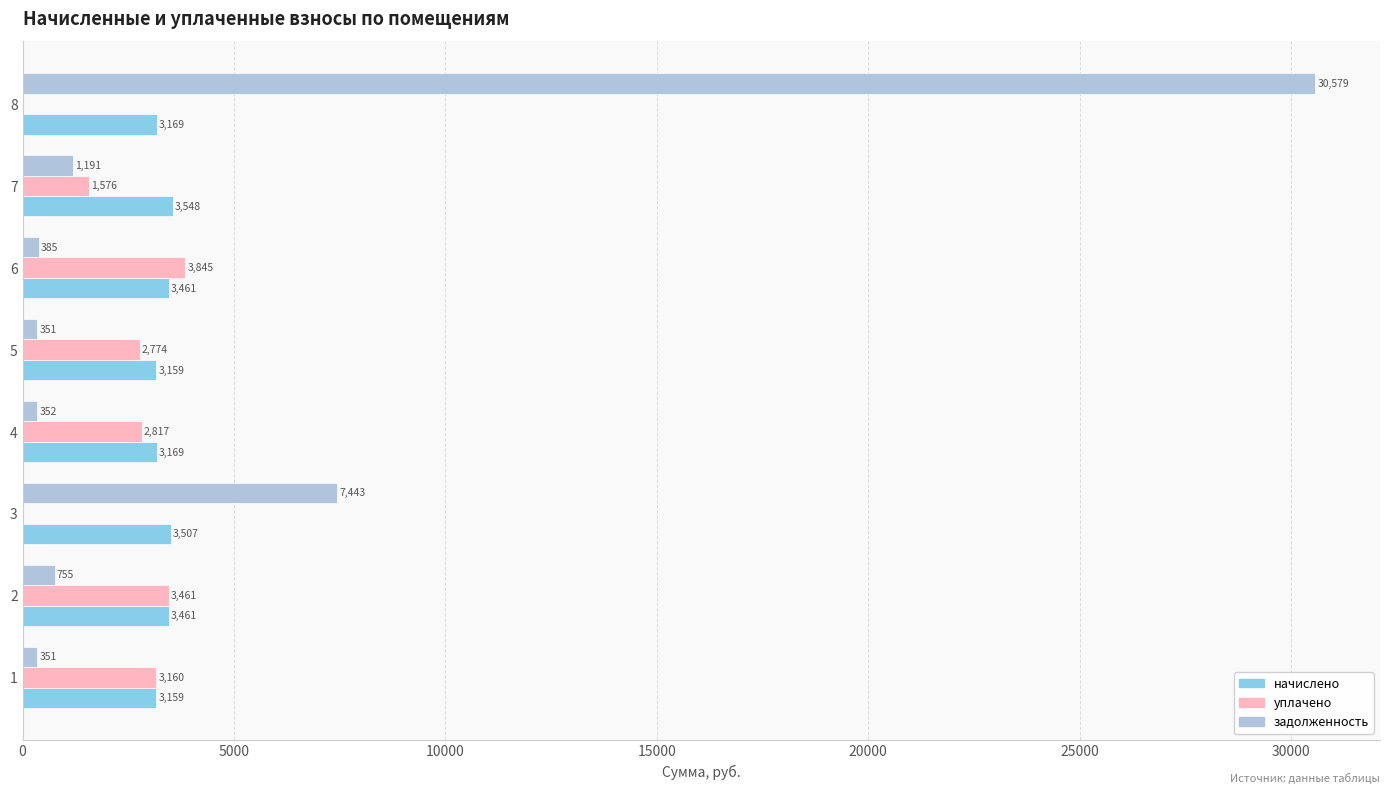

Between 1 and 6, which series saw the biggest shift?

уплачено